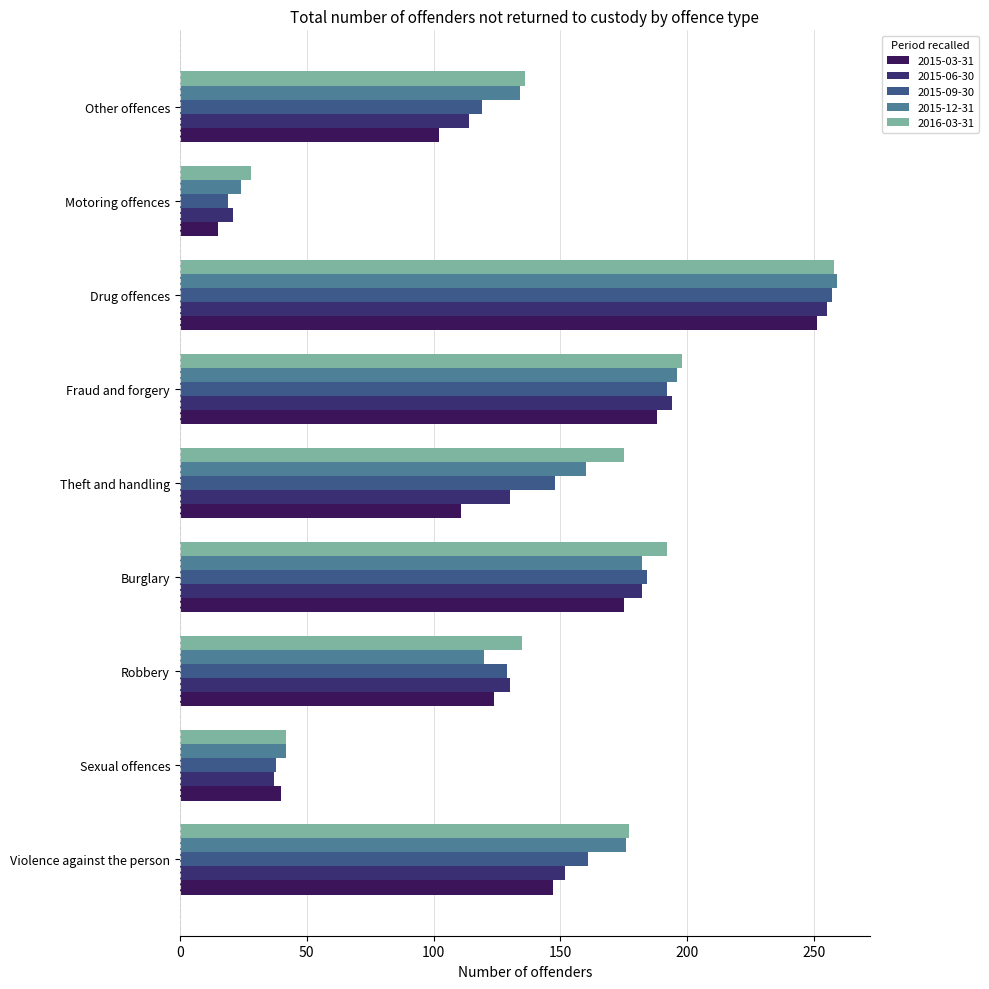

Where is 2015-06-30 nearest to the value 138?

Robbery